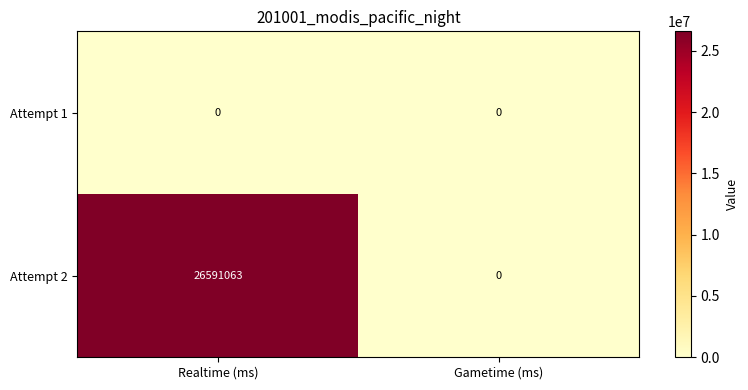

Which series changed the most between Realtime (ms) and Gametime (ms)?

Attempt 2